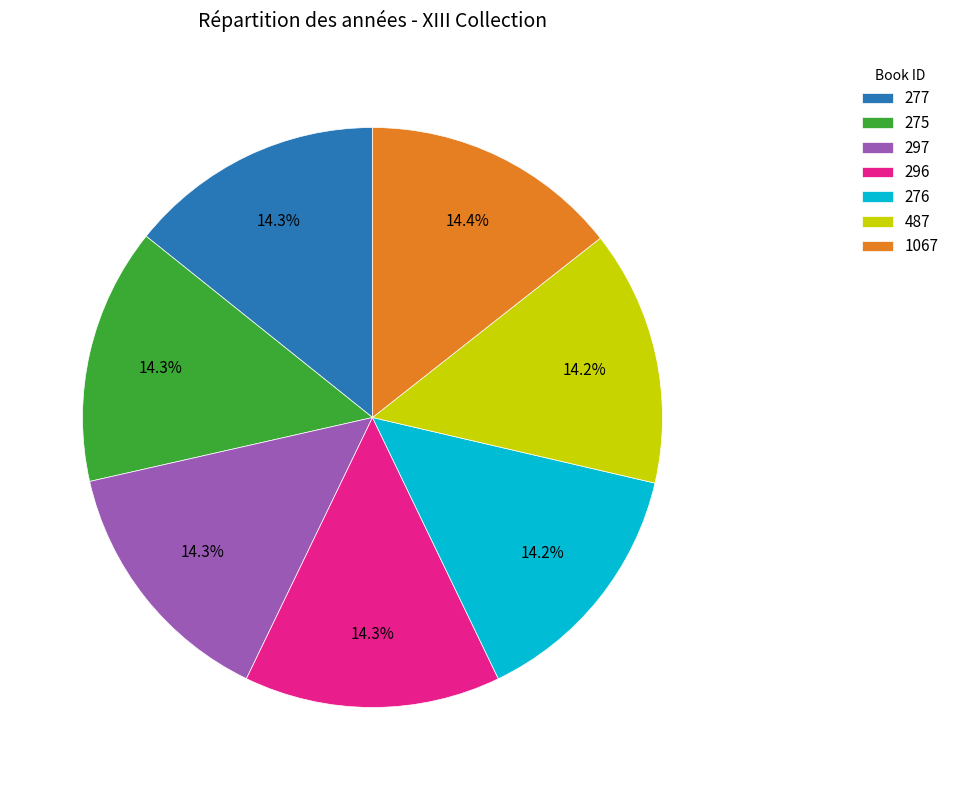

Count the number of slices in the pie.

7